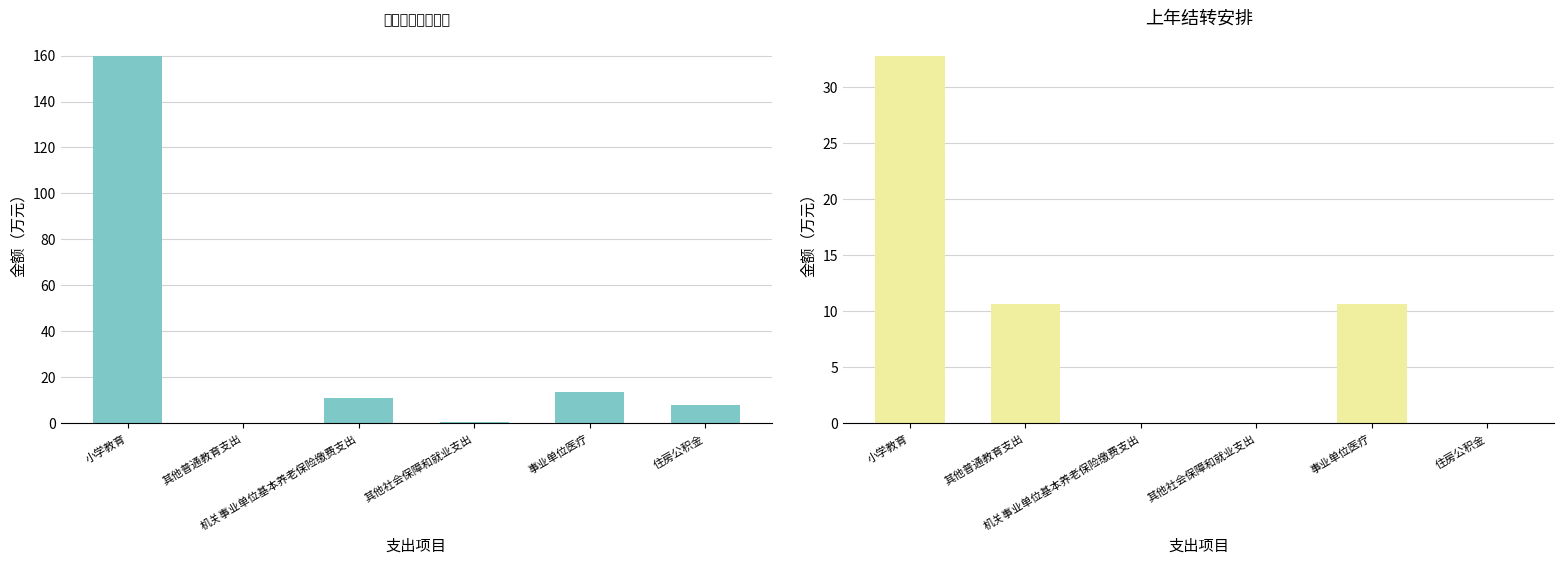

Rank the series by their maximum value, from highest to lowest.

当年财政拨款安排, 上年结转安排